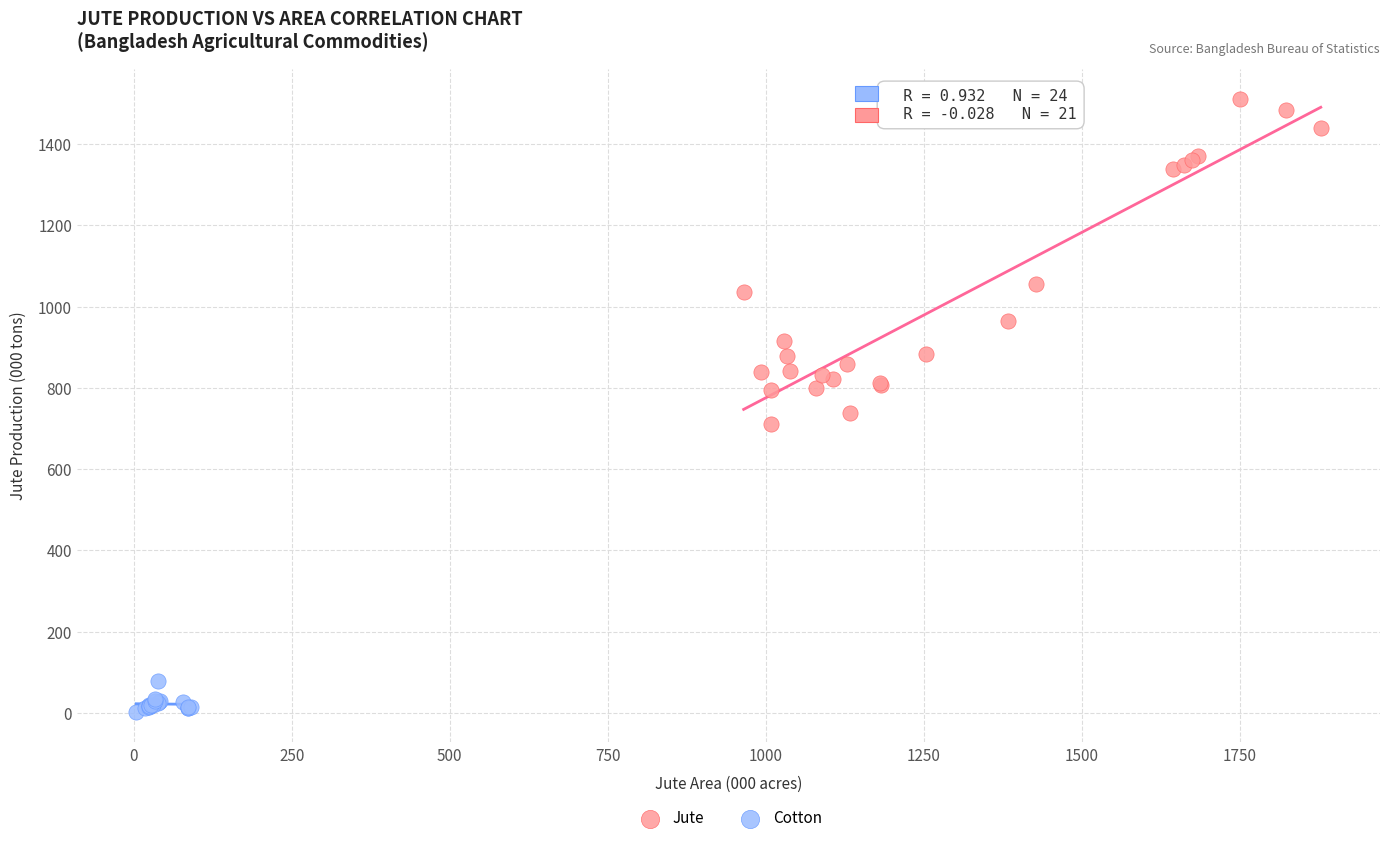

Which series has the widest spread of Y values?

Jute